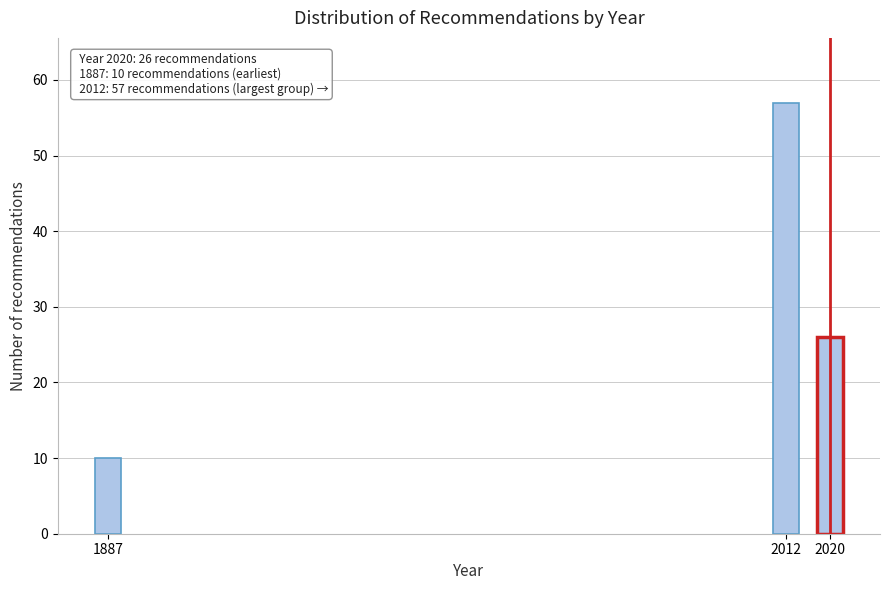

Reading left to right, list all the values displayed in this chart.

1887=10	2012=57	2020=26